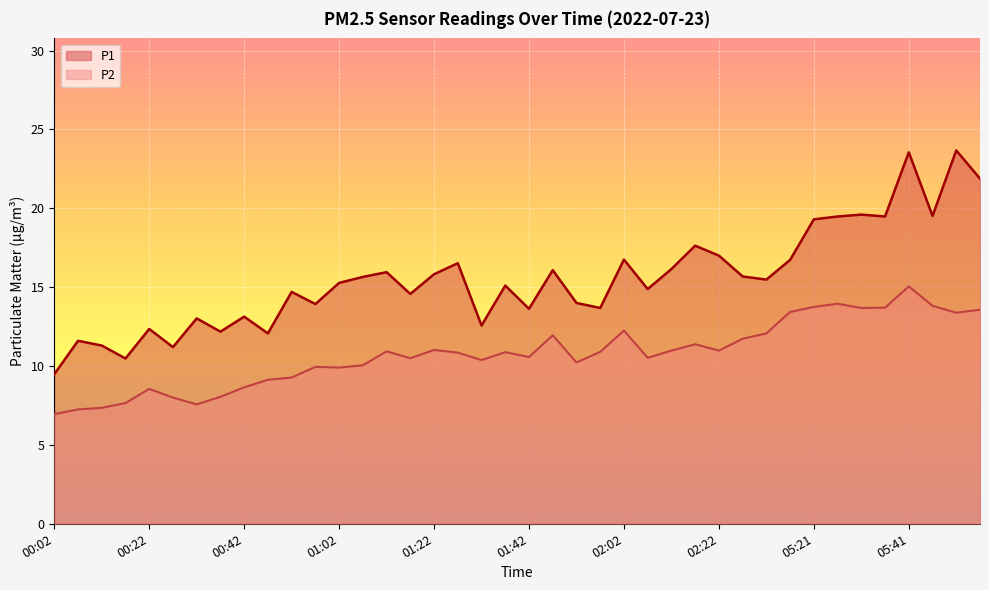

Rank the categories by P1 value from lowest to highest.

00:02, 00:17, 00:27, 00:12, 00:07, 00:47, 00:37, 00:22, 01:32, 00:32, 00:42, 01:42, 01:57, 00:57, 01:52, 01:17, 00:52, 02:07, 01:37, 01:02, 02:32, 01:07, 02:27, 01:22, 01:12, 01:47, 02:12, 01:27, 05:16, 02:02, 02:22, 02:17, 05:21, 05:26, 05:36, 05:46, 05:31, 05:56, 05:41, 05:51